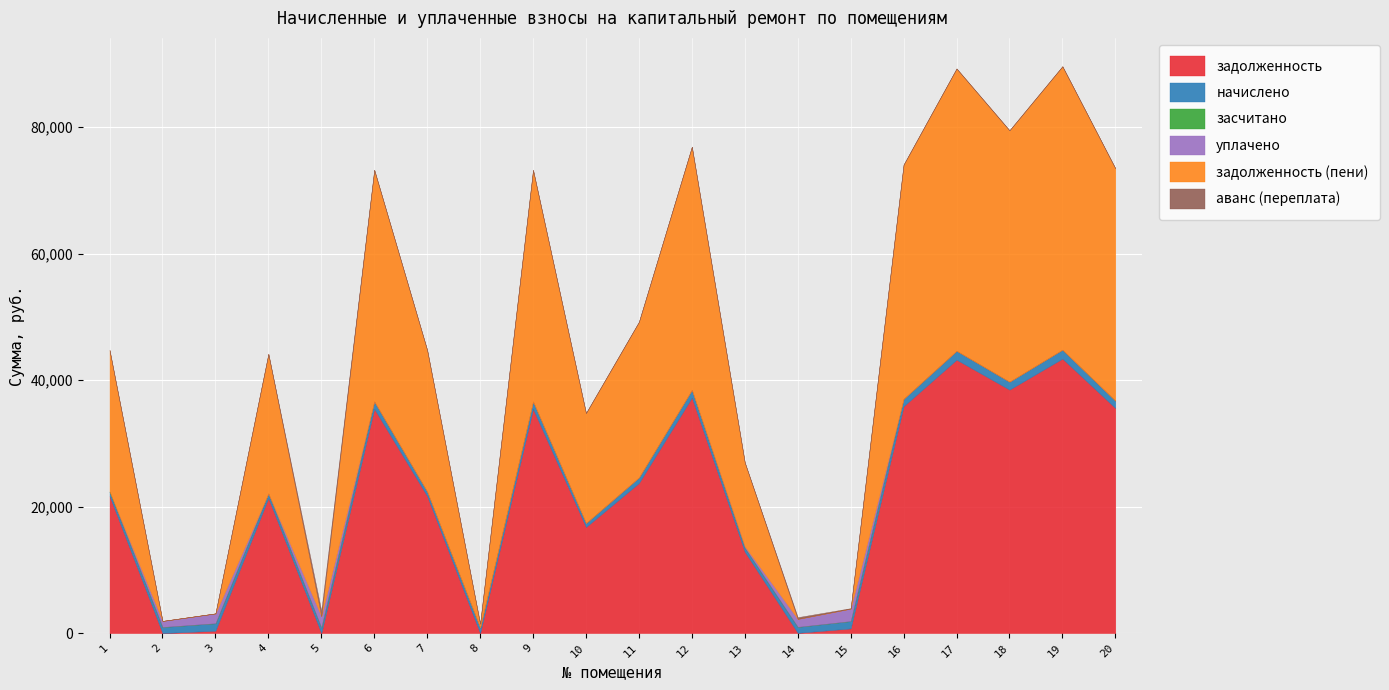

True or false: начислено has a value of 187.0 at 5.

False